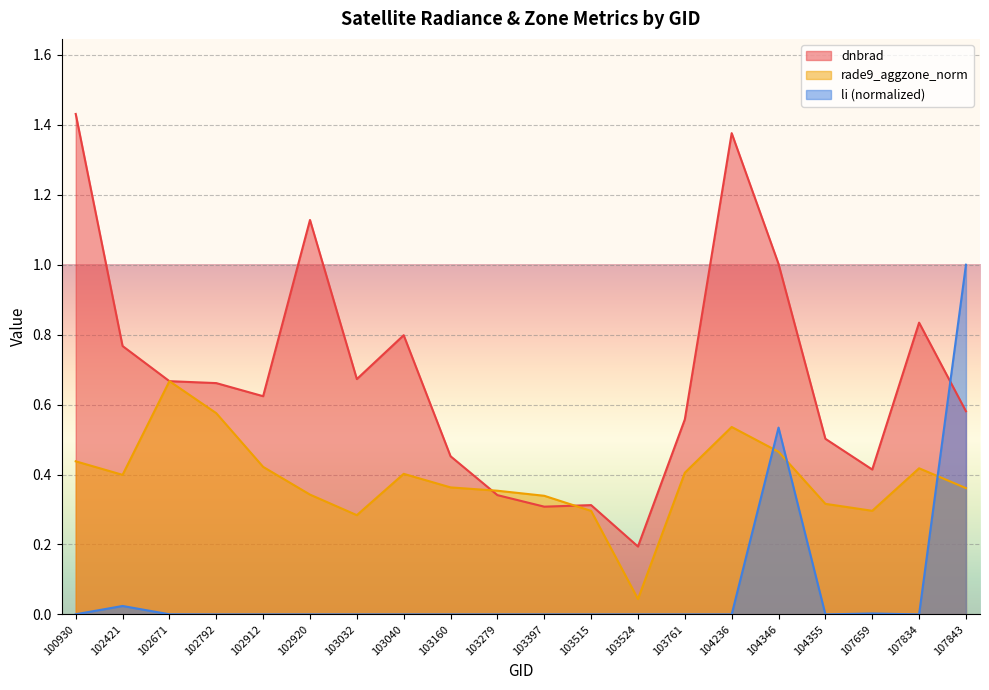

What is the difference between the maximum and minimum values in the dnbrad series?

1.2